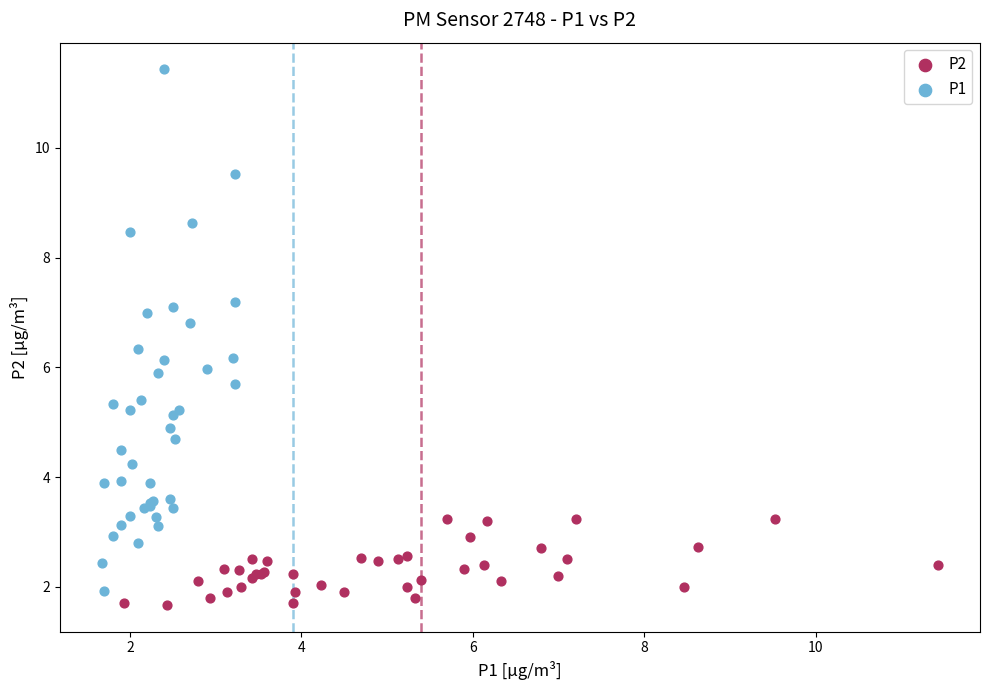

Which series reaches the maximum Y coordinate?

P1